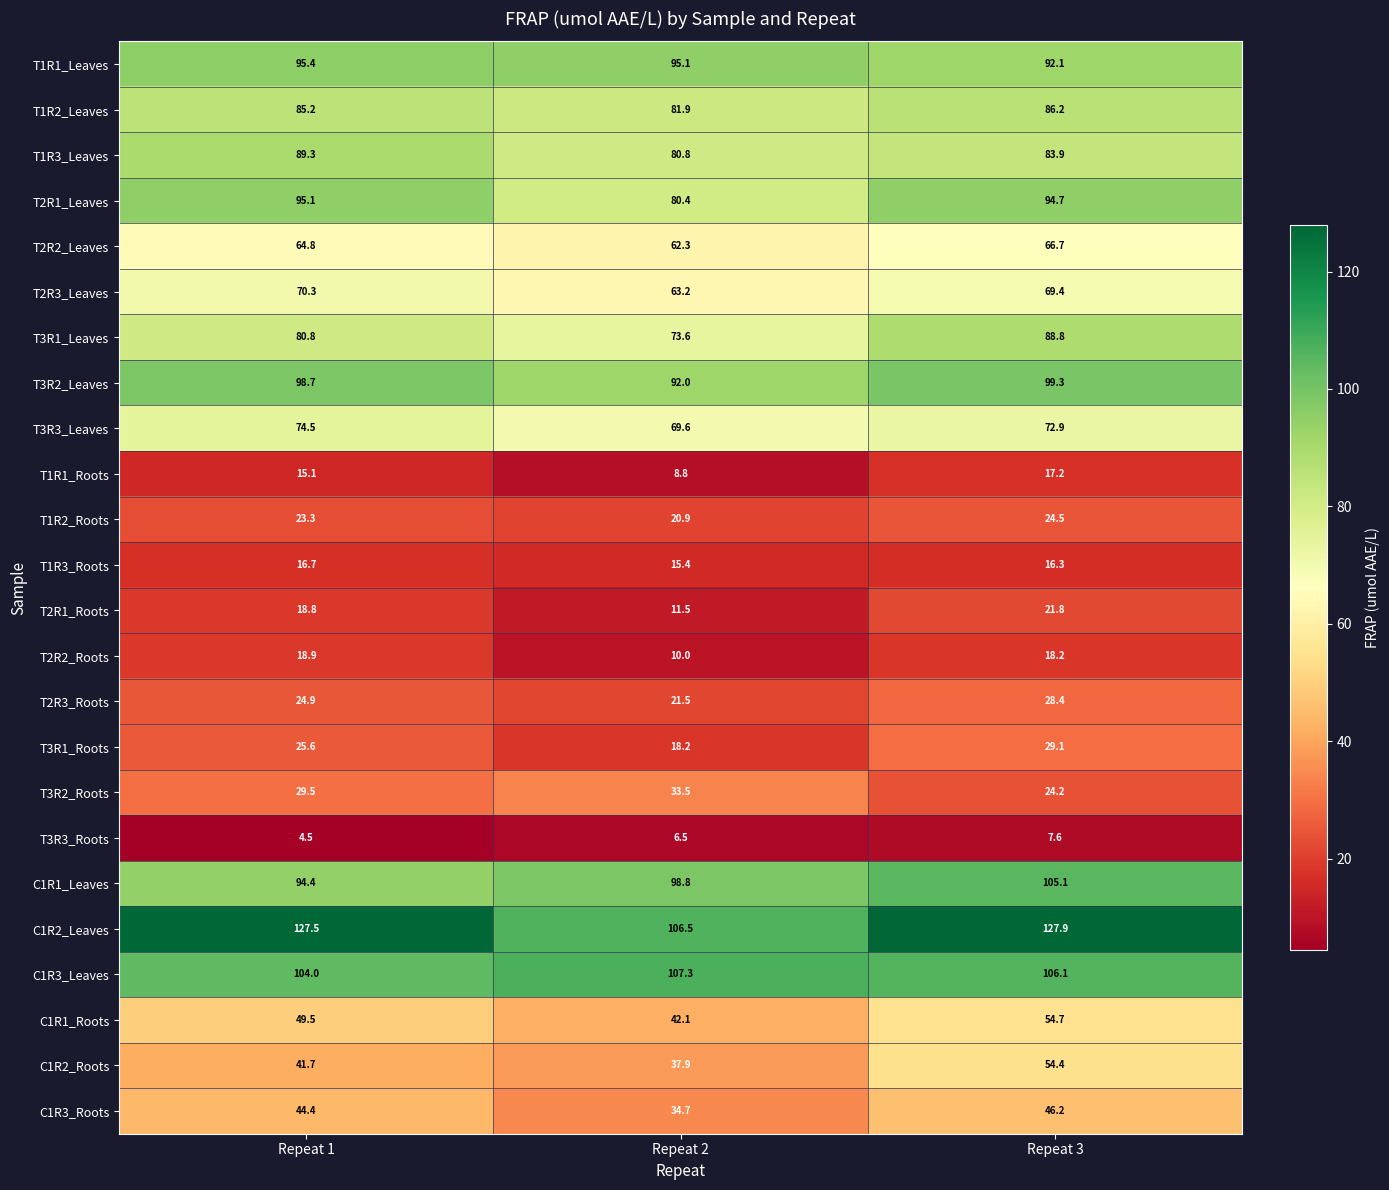

What is the total value across all series at Repeat 2?

1272.5